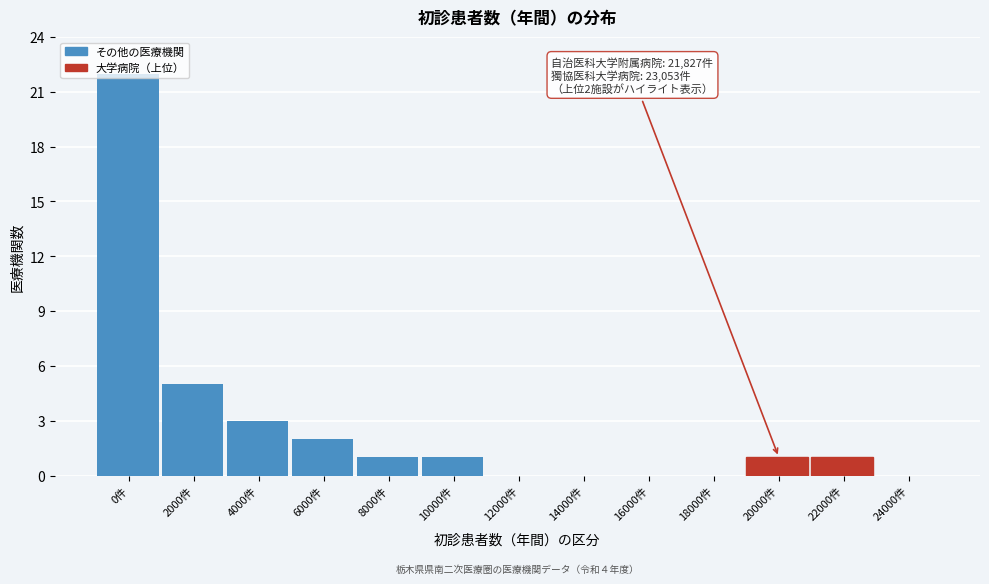

Which has a higher value, 14000件 or 6000件?

6000件